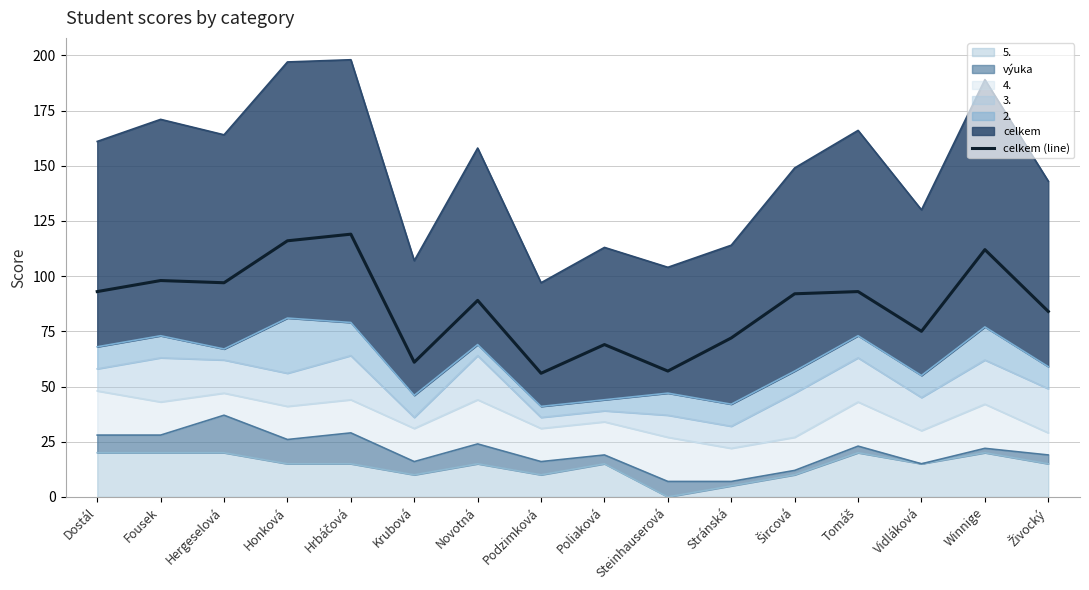

Approximately how many times larger is the value at Fousek compared to Šircová?

1.1